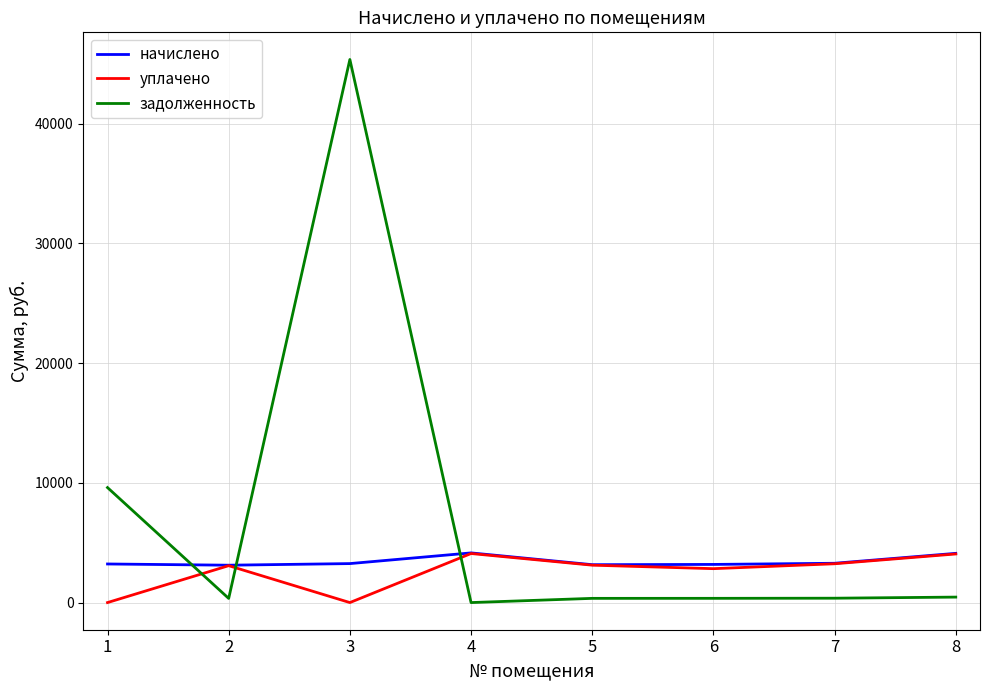

The value of начислено at 7 is 3283.0. True or false?

True